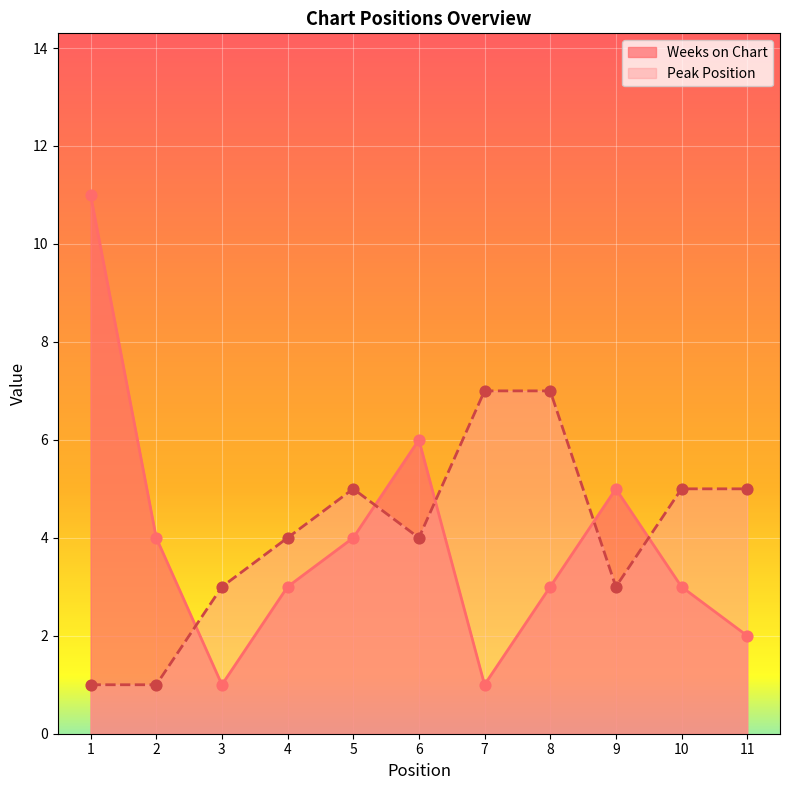

At which category is the sum across all series the highest?

1